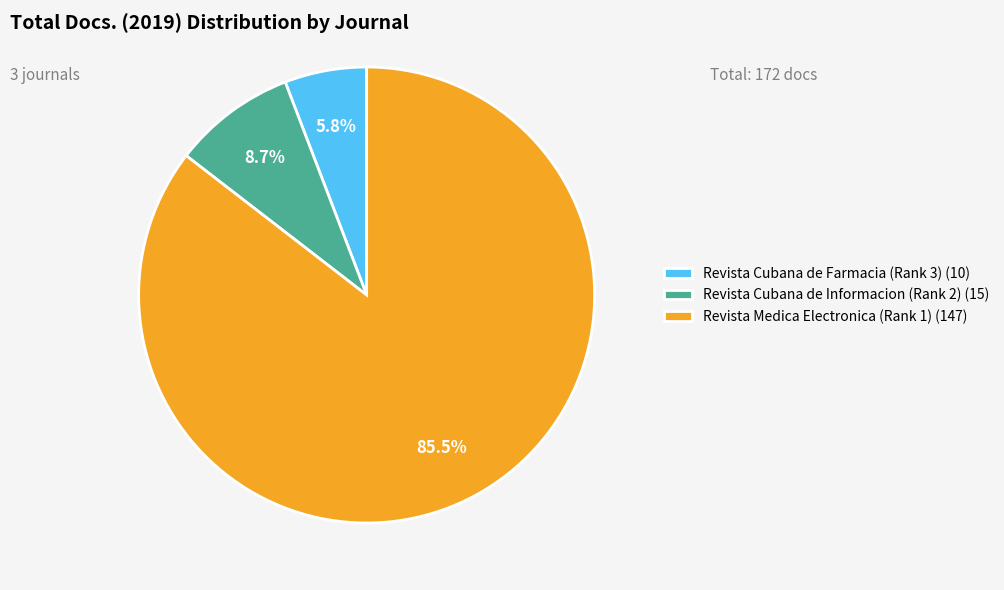

Does Revista Medica Electronica (Rank 1) account for over 50% of the chart?

Yes